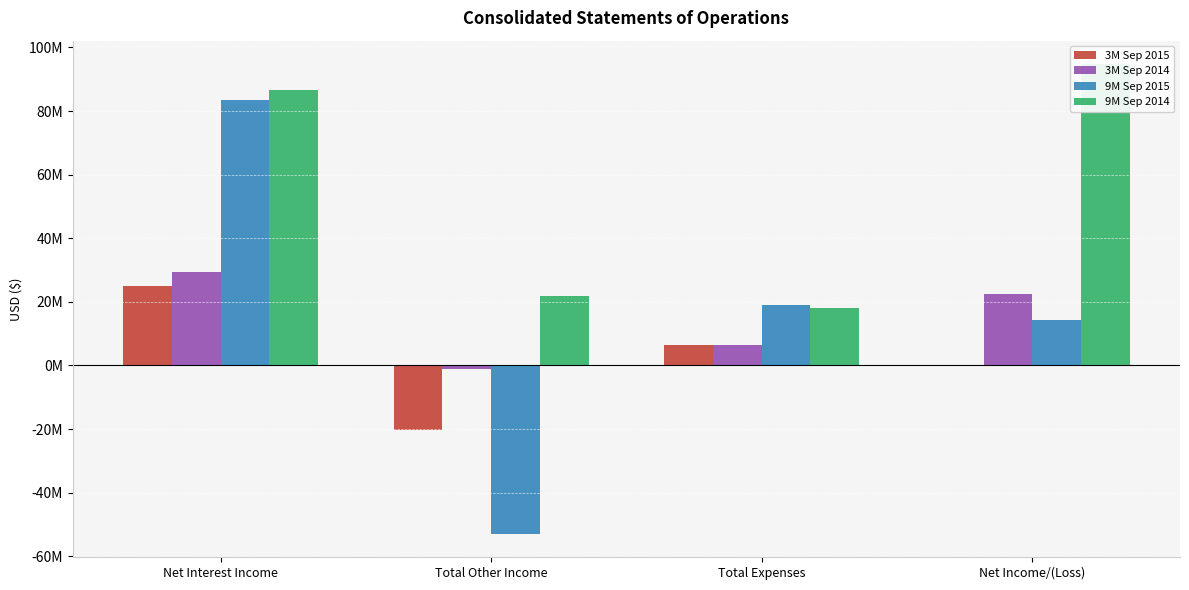

How many values in 3M Sep 2014 are below zero?

1